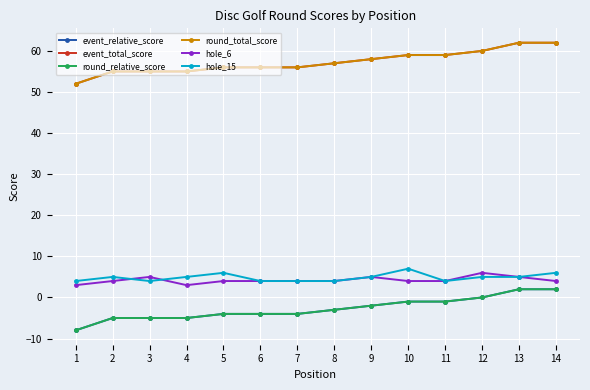

True or false: hole_15 and round_relative_score intersect in this chart.

False